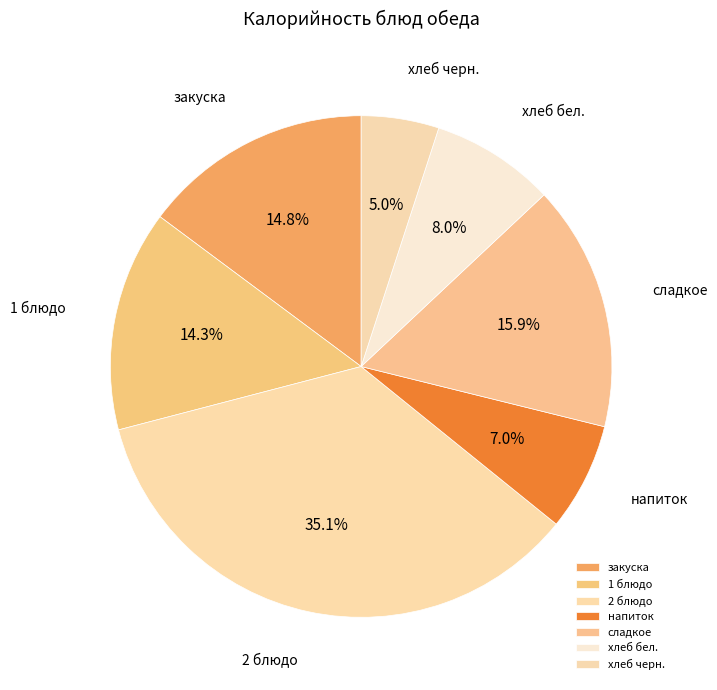

Which has a higher value, сладкое or закуска?

сладкое